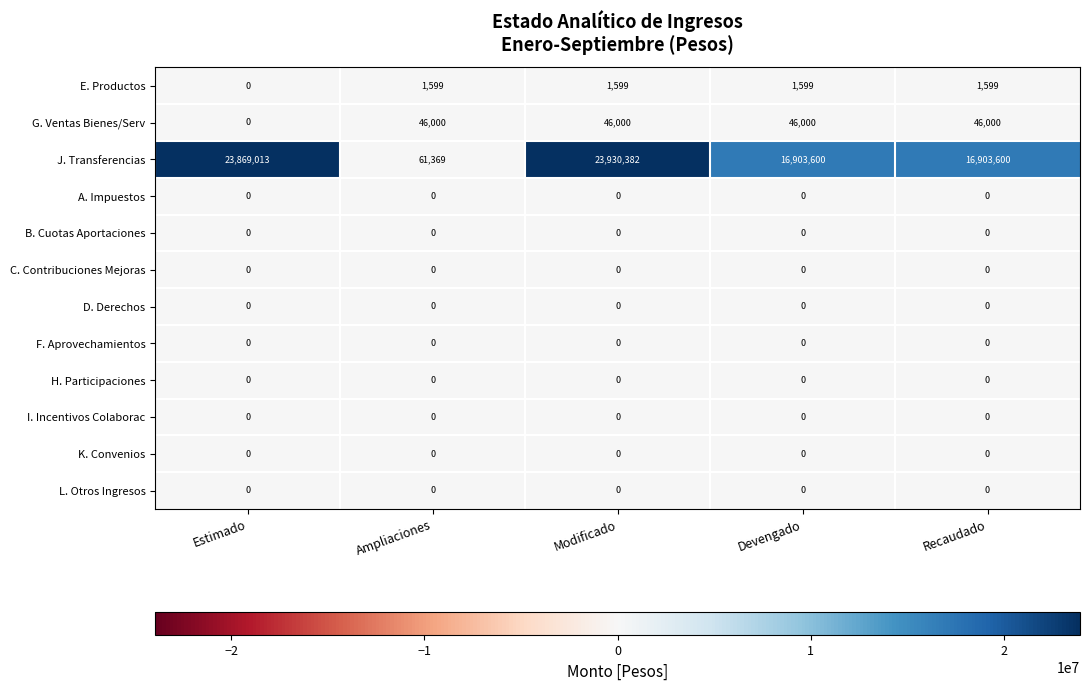

How many distinct data groups are displayed?

12